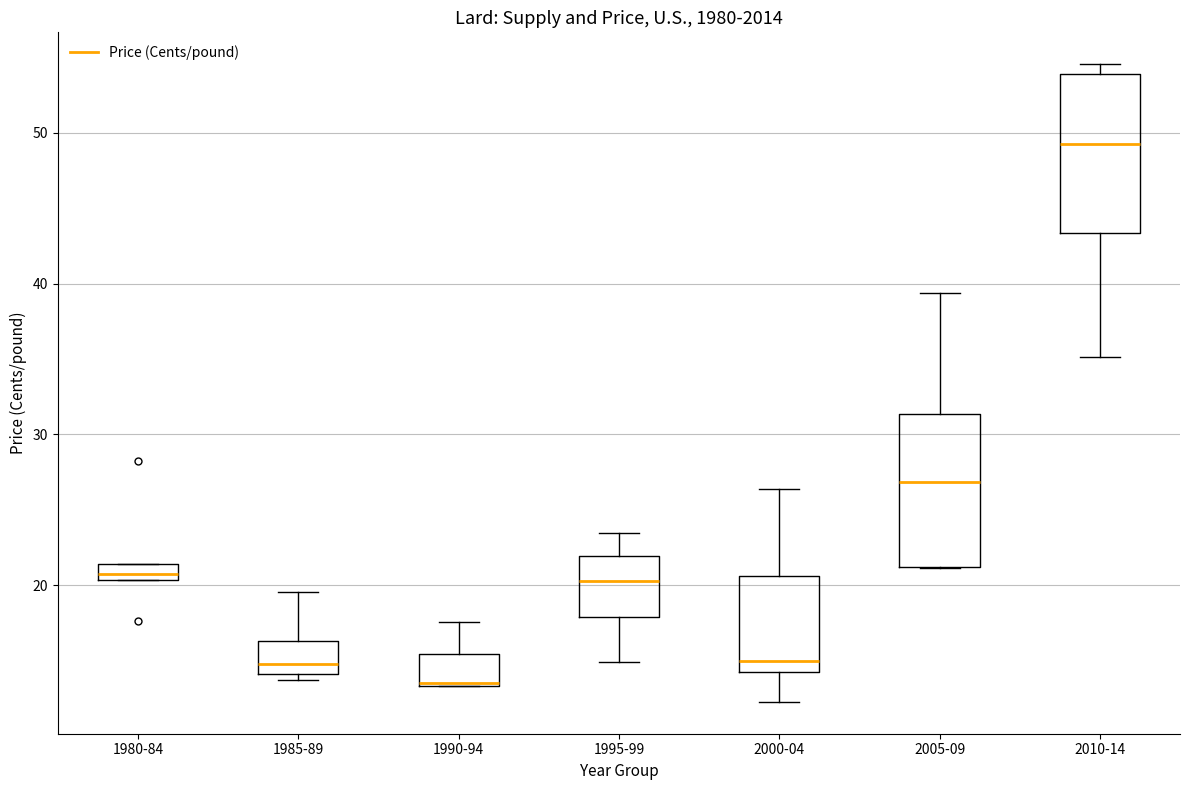

Where is the lower edge of the box for 2010-14 on the y-axis? The values are not printed on the chart, so give them approximately, as read against the axis.

43